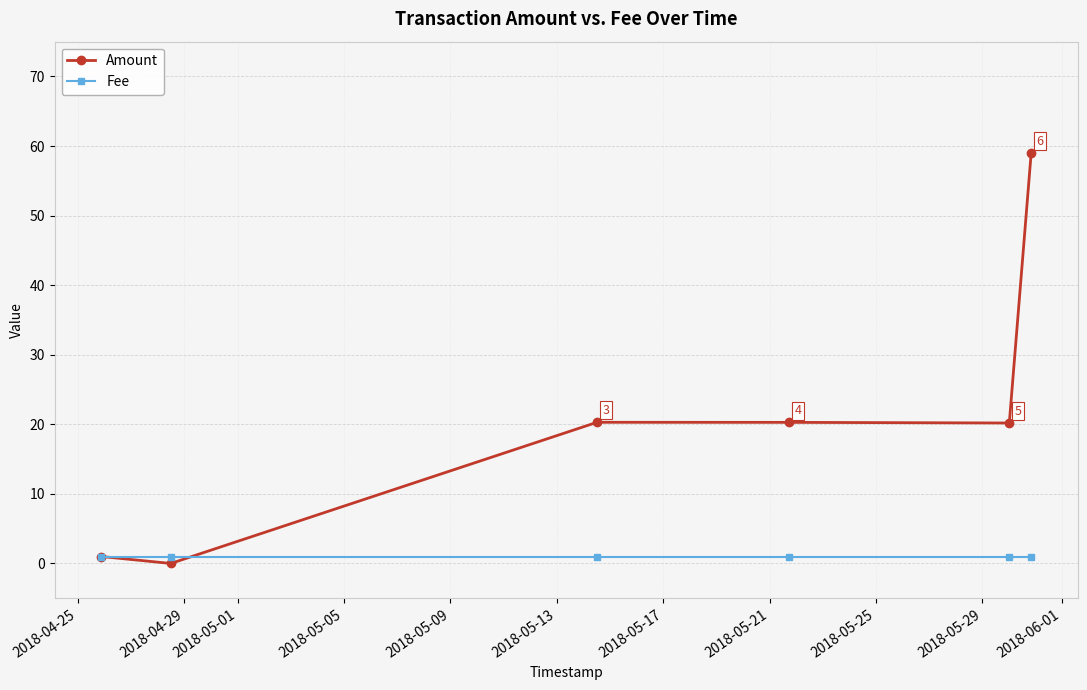

Rank the series by their maximum value, from highest to lowest.

Amount, Fee